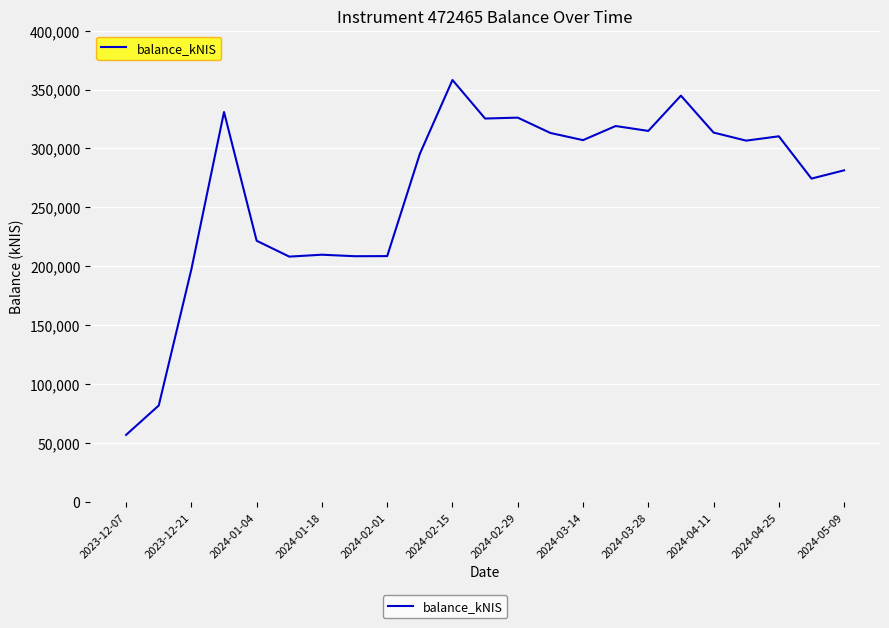

What is the greatest value displayed?

358089.5